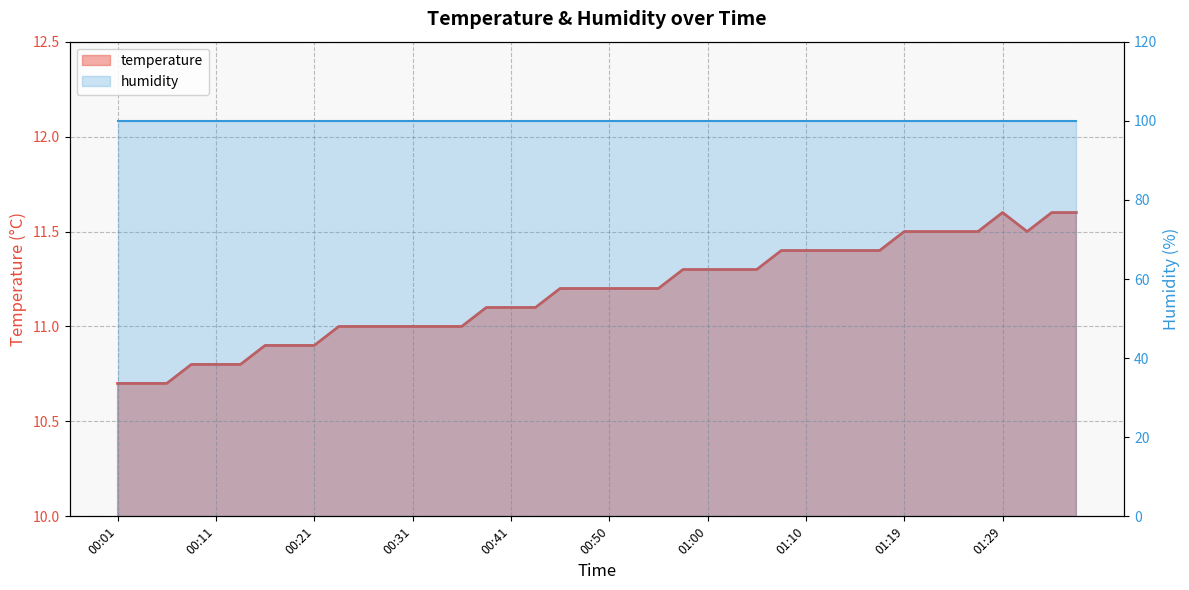

Reading left to right, list all the values displayed in this chart.

00:01=10.7	00:04=10.7	00:06=10.7	00:08=10.8	00:11=10.8	00:13=10.8	00:16=10.9	00:18=10.9	00:21=10.9	00:23=11.0	00:26=11.0	00:28=11.0	00:31=11.0	00:33=11.0	00:36=11.0	00:38=11.1	00:41=11.1	00:43=11.1	00:45=11.2	00:48=11.2	00:50=11.2	00:53=11.2	00:55=11.2	00:58=11.3	01:00=11.3	01:02=11.3	01:05=11.3	01:07=11.4	01:10=11.4	01:12=11.4	01:15=11.4	01:17=11.4	01:19=11.5	01:22=11.5	01:24=11.5	01:27=11.5	01:29=11.6	01:32=11.5	01:34=11.6	01:36=11.6